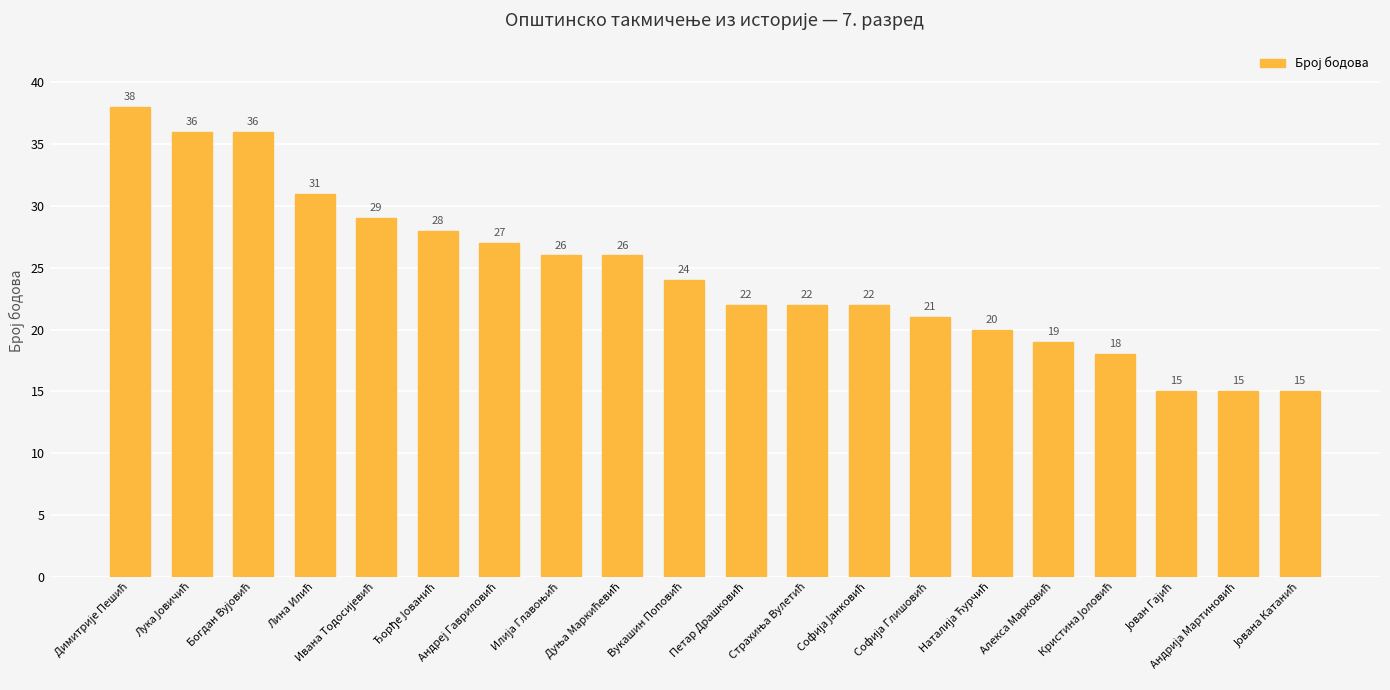

What is the smallest value displayed?

15